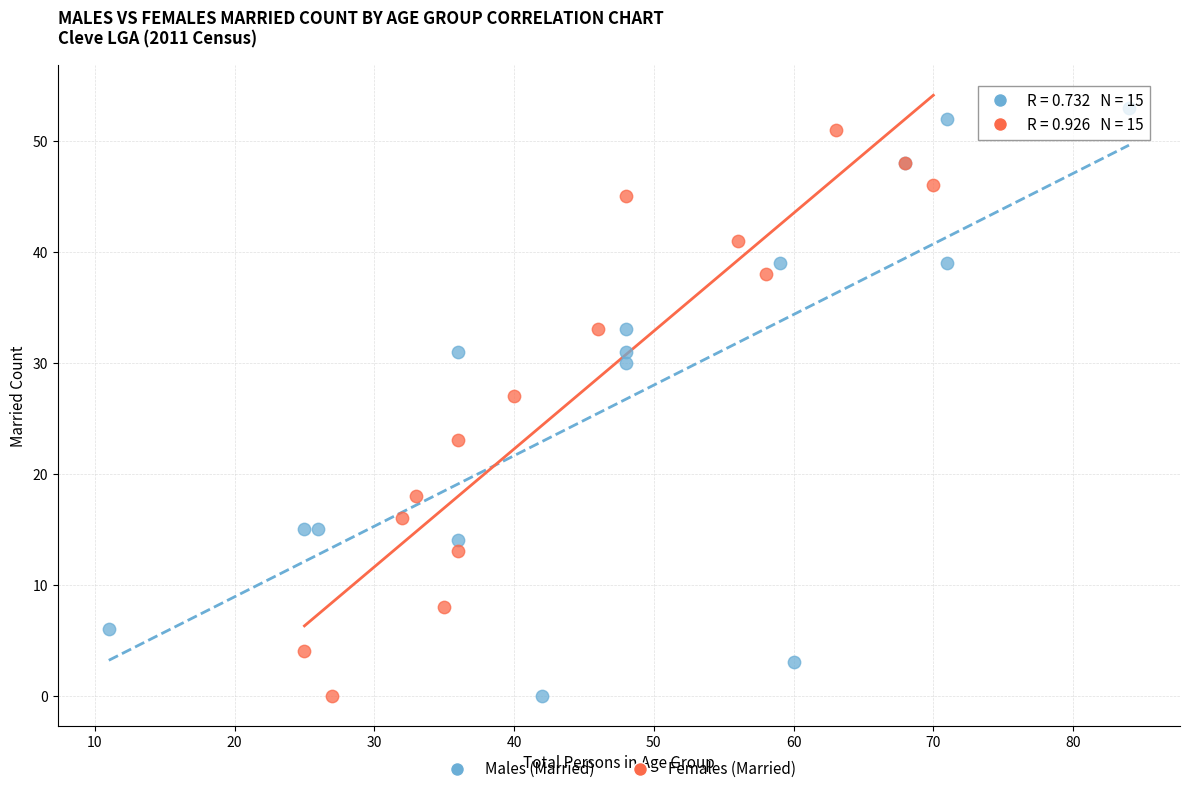

Which series has the widest spread of Y values?

Males (Married)